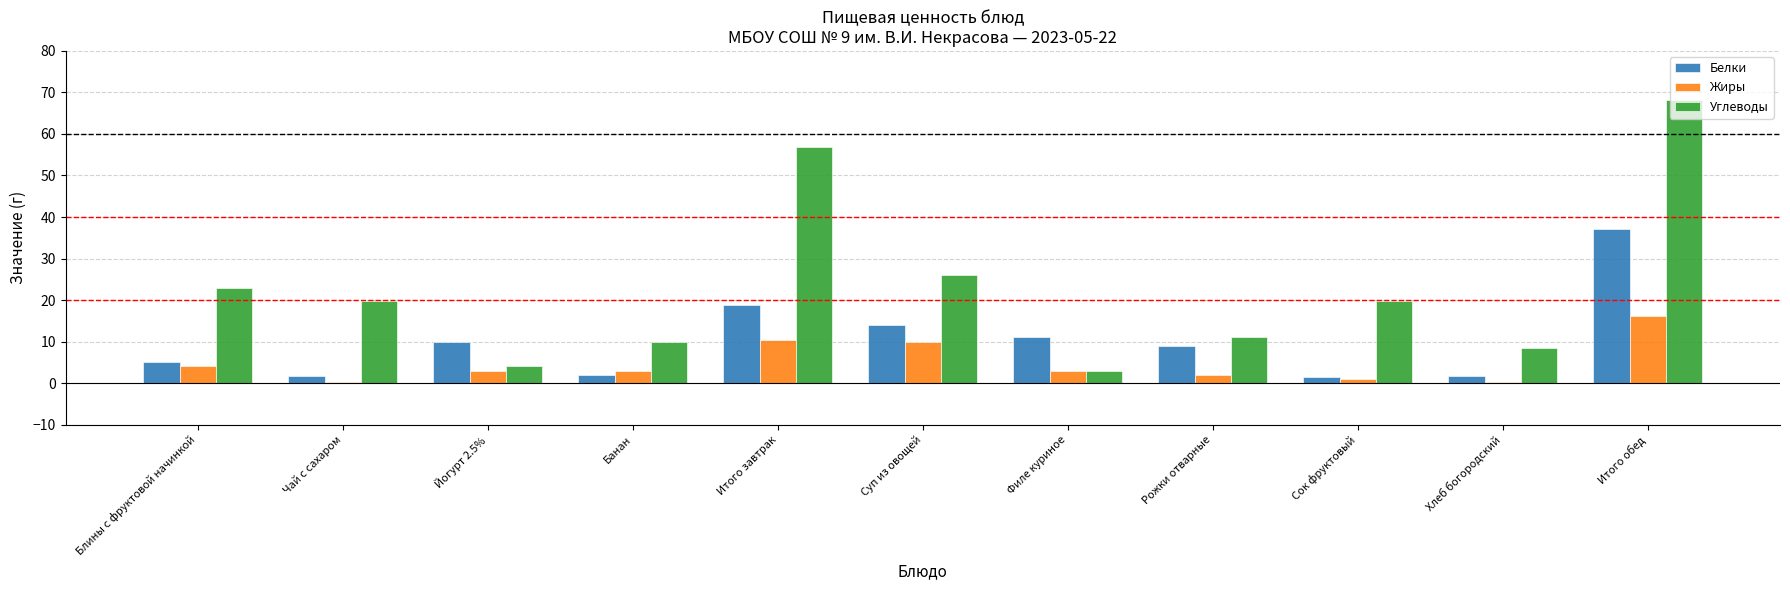

What is the maximum value for Углеводы?

68.2